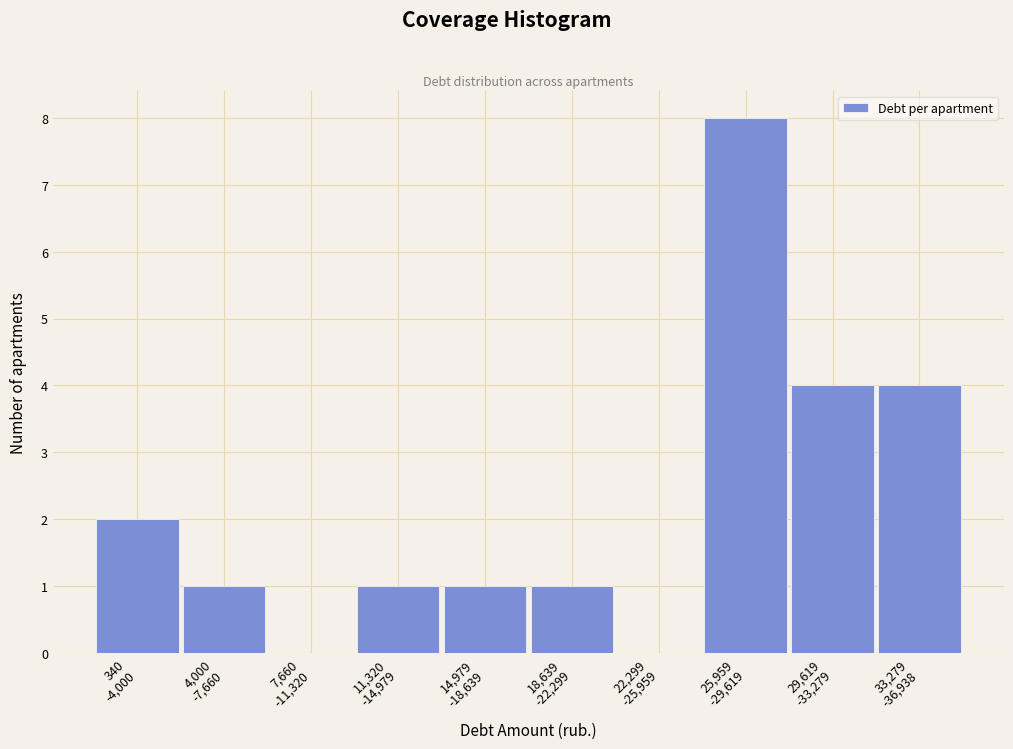

What is the maximum value shown in the chart?

8